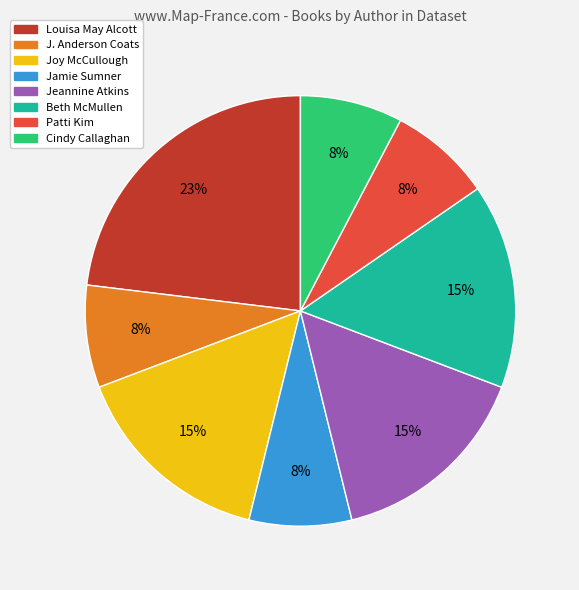

Which category has the biggest portion of the pie?

Louisa May Alcott